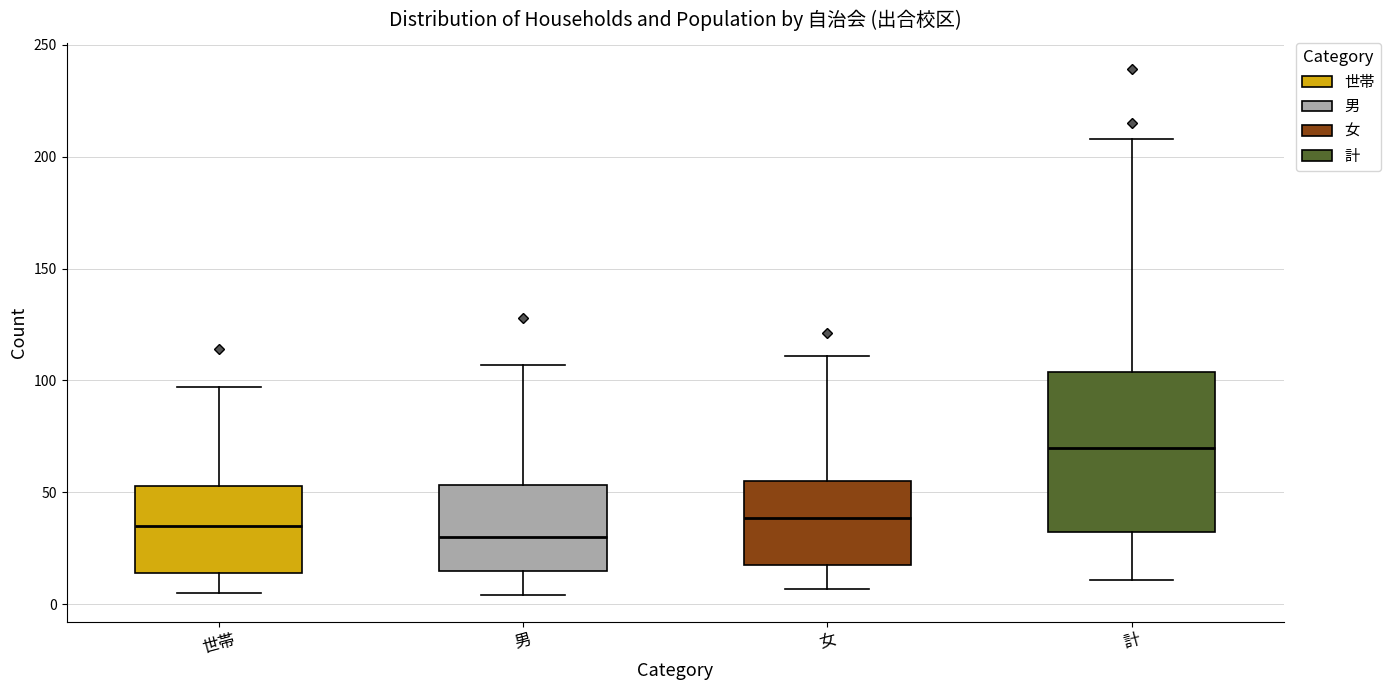

Comparing the boxes themselves (not the whiskers), which one is the tallest?

計